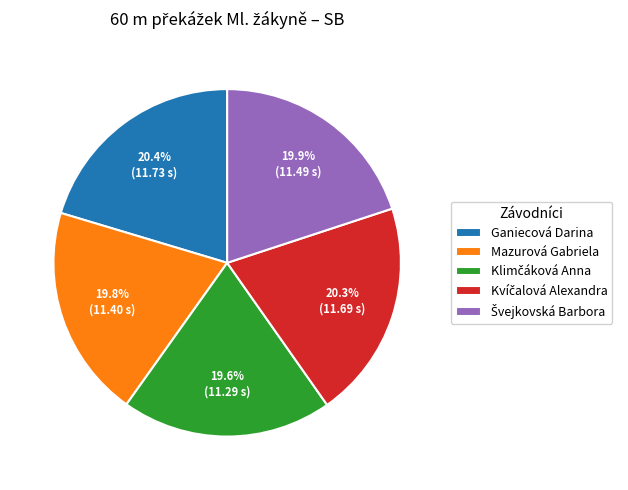

Count the number of slices in the pie.

5